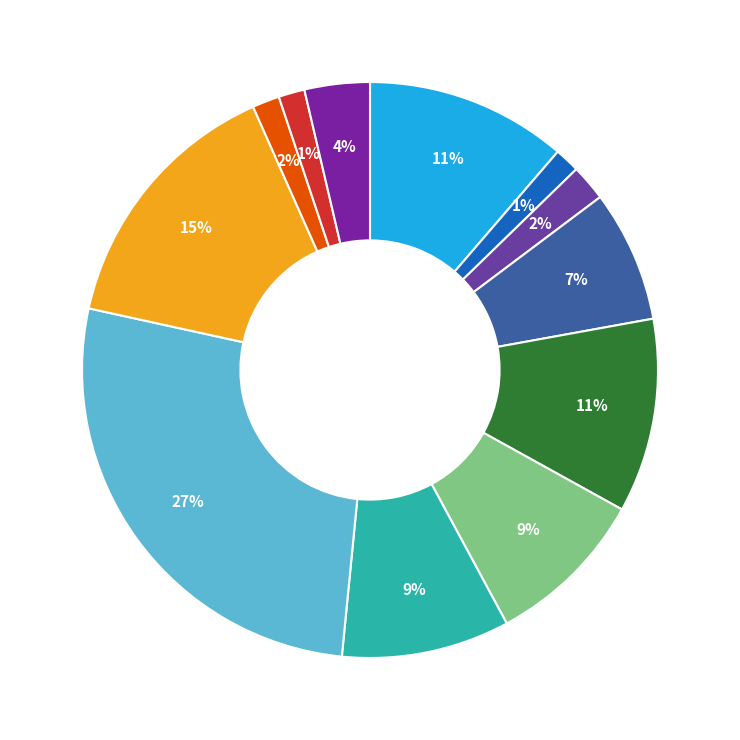

Is there a majority slice in this chart?

No